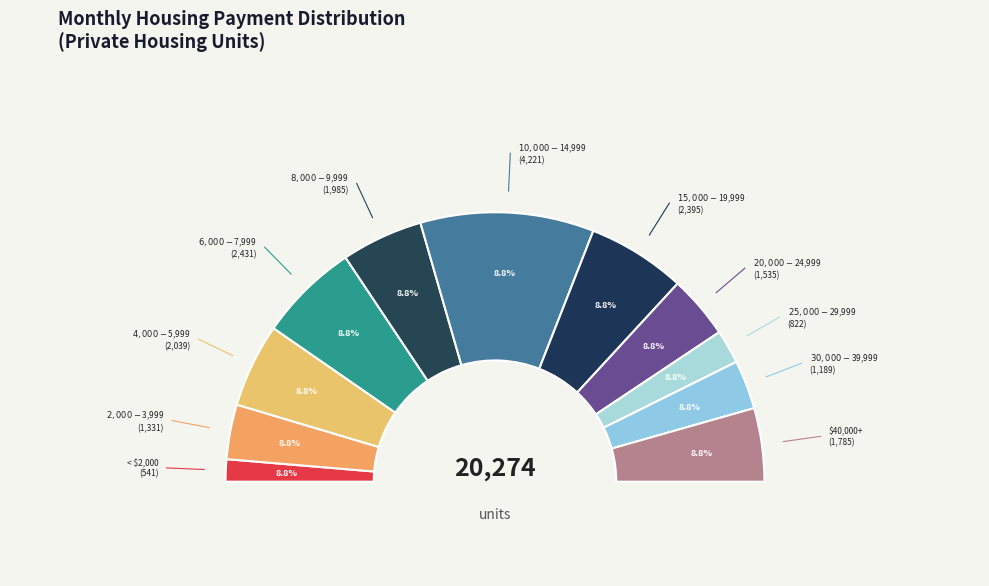

Combined, do $30,000-$39,999 and $15,000-$19,999 account for over 50%?

No